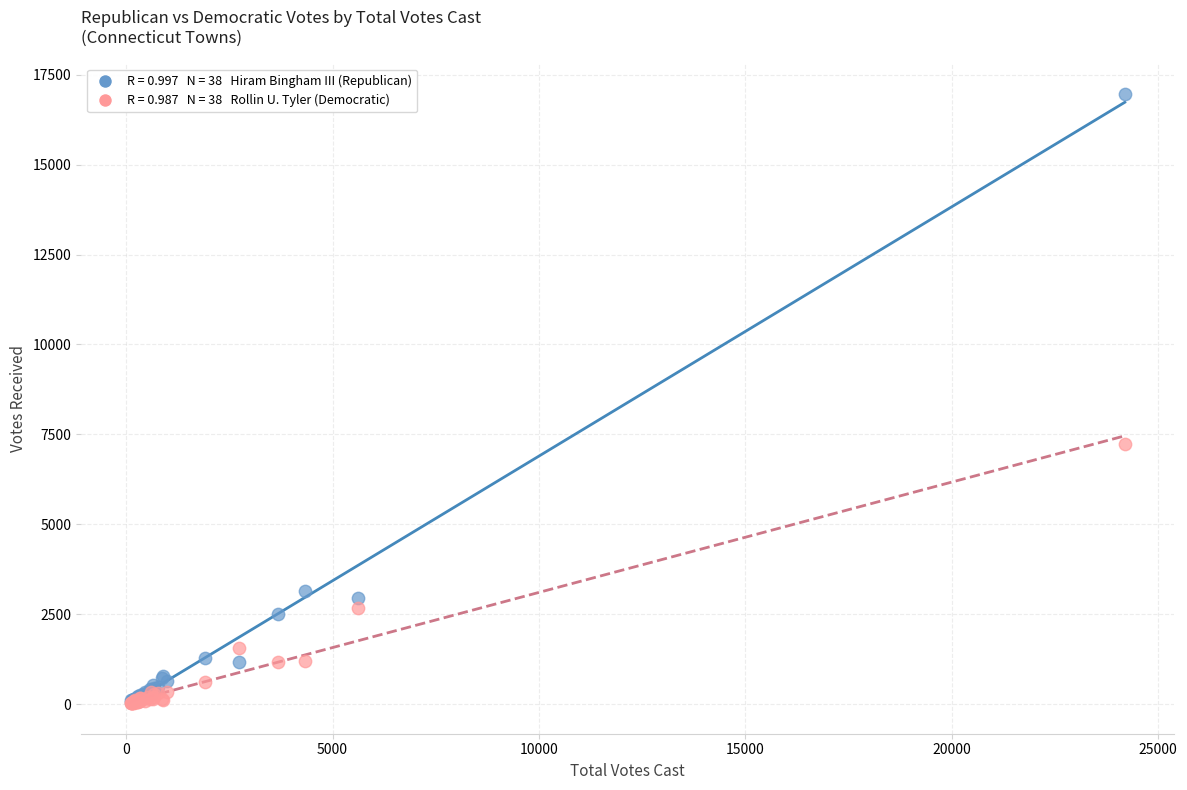

Across all series, what Y value is closest to 8494?

7225